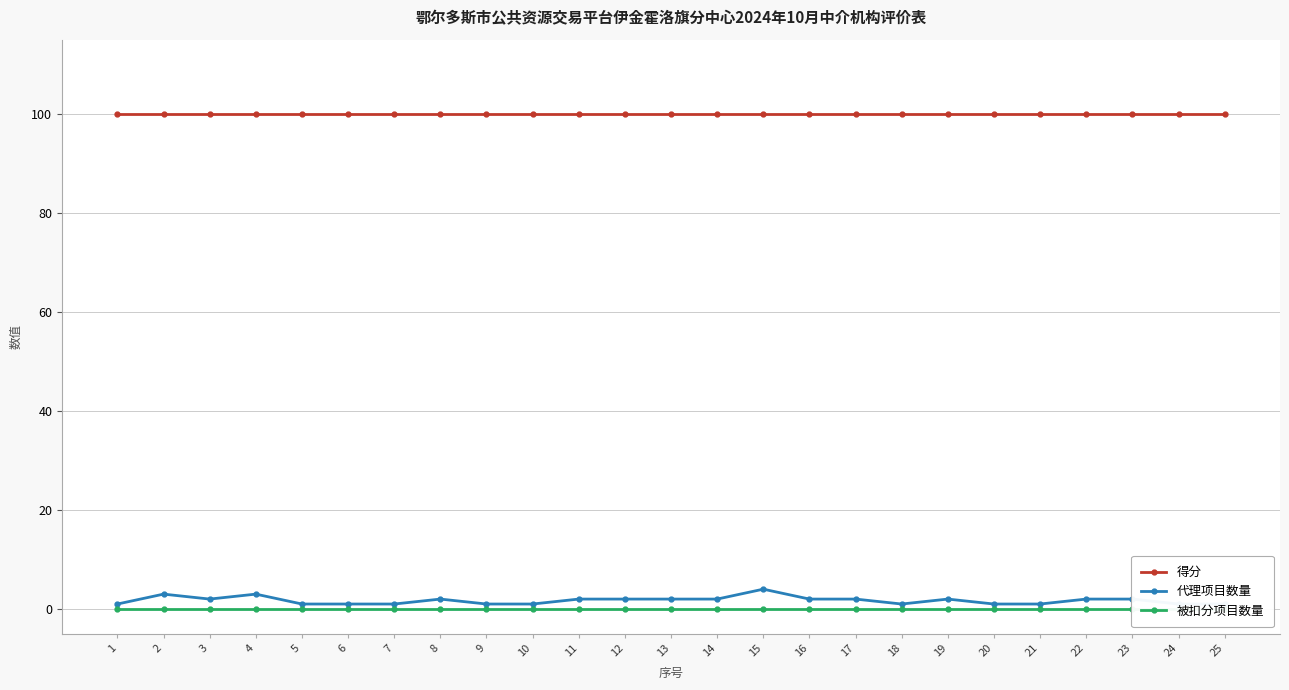

Which series changed the most between 15 and 20?

代理项目数量